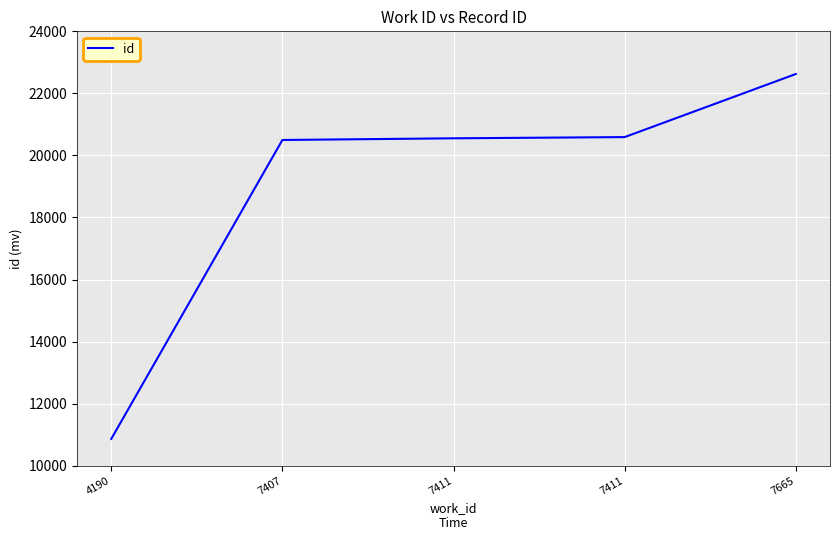

The value at 7407 is 33567. True or false?

False